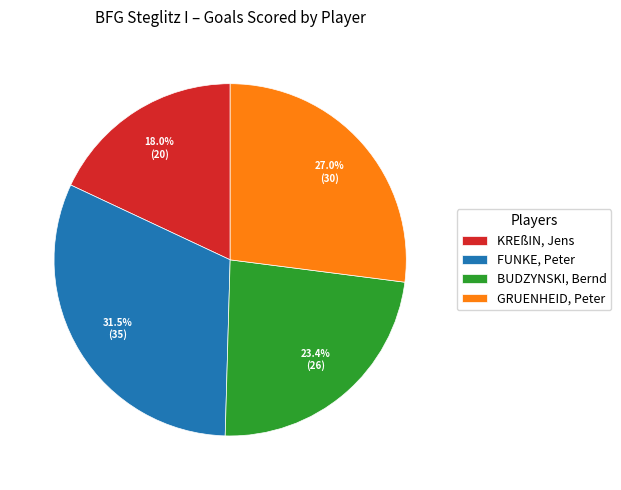

Is it true that FUNKE, Peter is 46% of the pie?

False